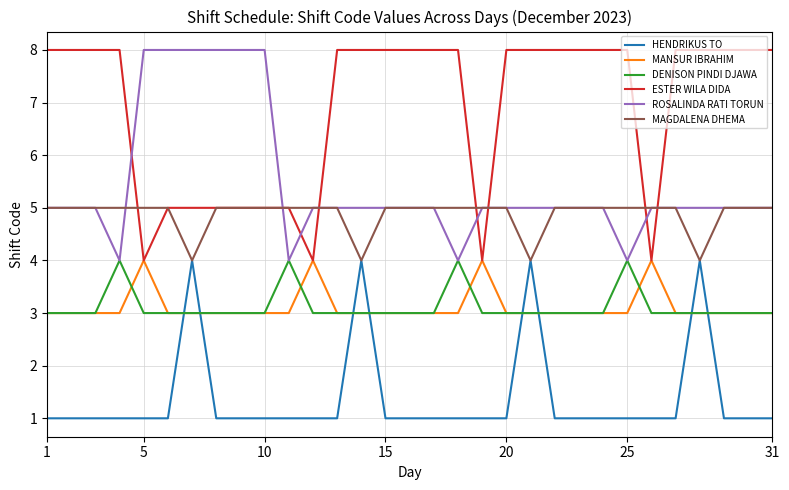

True or false: ESTER WILA DIDA and DENISON PINDI DJAWA cross at least once.

False